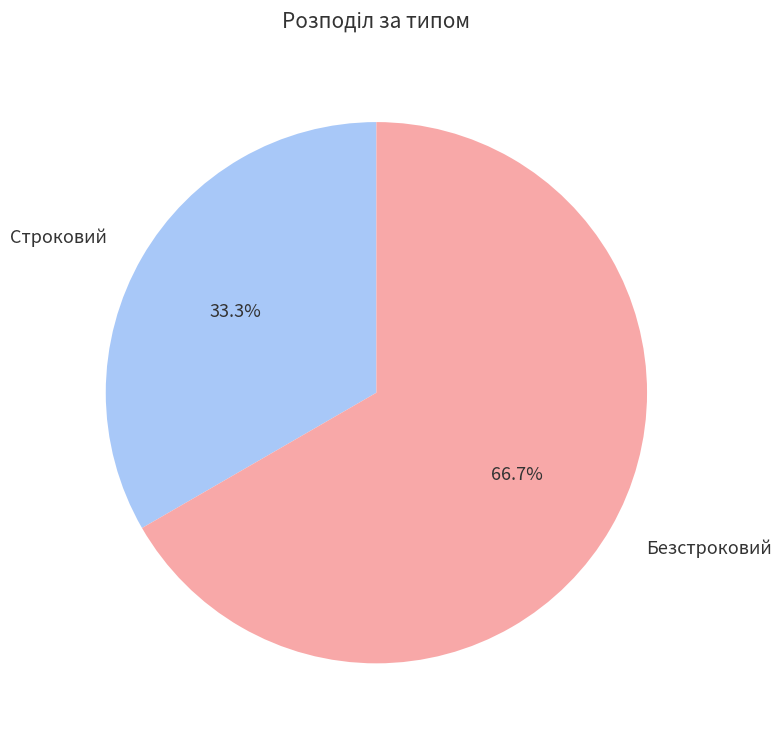

Which slice is the smallest?

Строковий